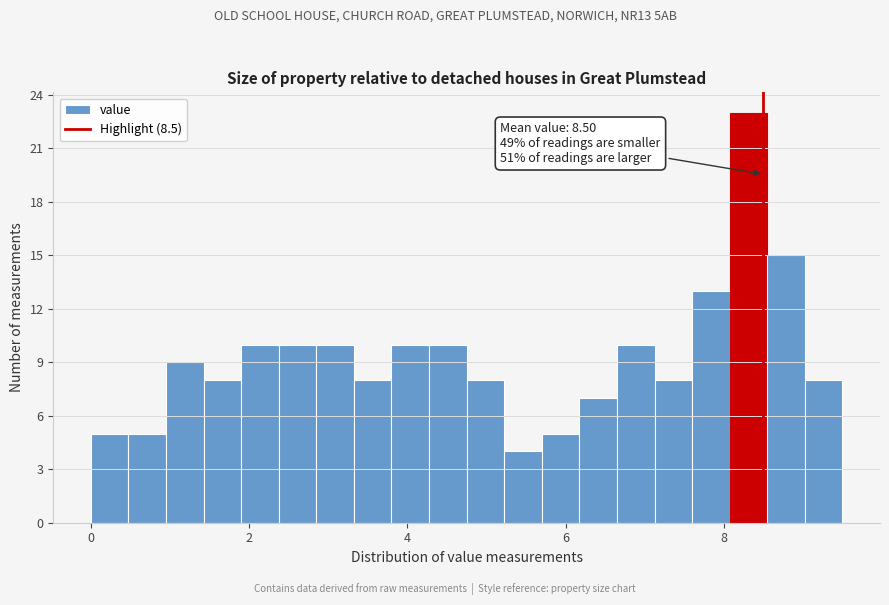

Read against the x-axis, roughly where is the centre of the tallest bar?

8.4